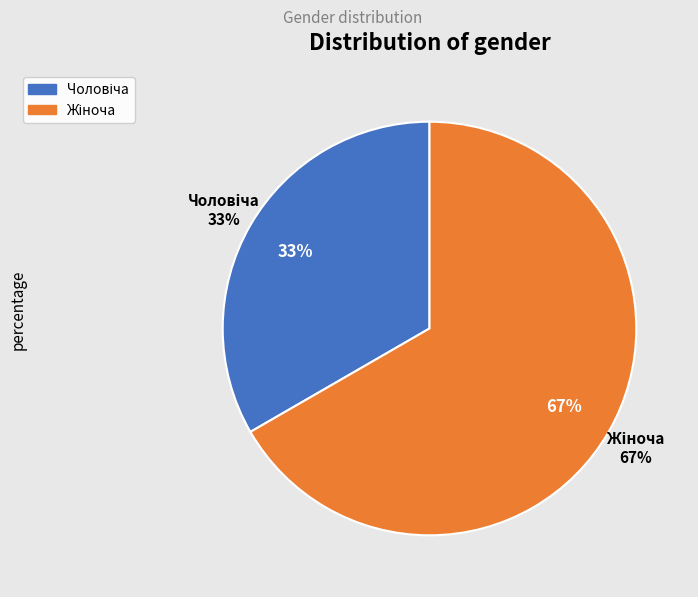

Rank the categories by value from highest to lowest.

Жіноча, Чоловіча